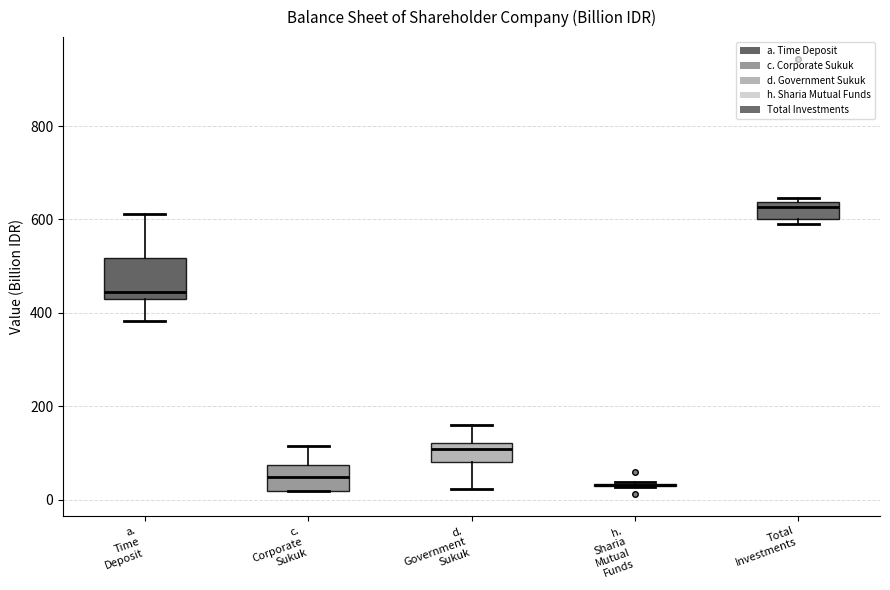

Reading left to right, read every box against the y-axis: the position of its median line, the range the box covers, and the ends of its whiskers. The values are not printed on the chart, so give them approximately, as read against the axis.

a. Time Deposit: median 440, box 420 to 520, whiskers 380 to 620
c. Corporate Sukuk: median 40, box 20 to 80, whiskers 20 to 120
d. Government Sukuk: median 100, box 80 to 120, whiskers 20 to 160
h. Sharia Mutual Funds: box collapsed to a line at 40, whiskers 20 to 40
Total Investments: median 620, box 600 to 640, whiskers 600 (just below the box's lower edge) to 640 (just above the box's upper edge)